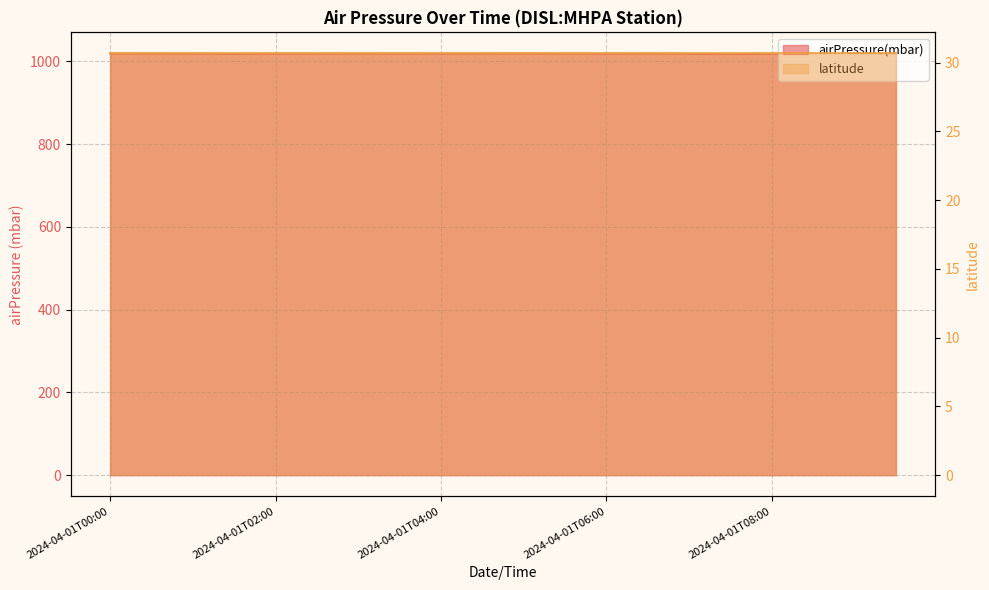

What is the label of the 16th point from the left?

2024-04-01T07:30